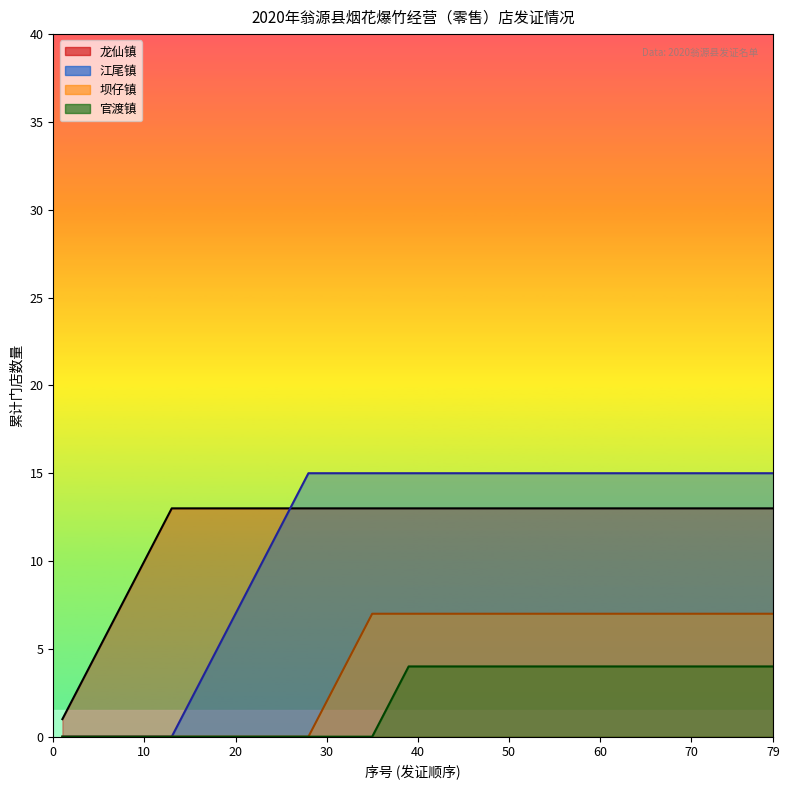

What is the maximum value shown in the chart?

15